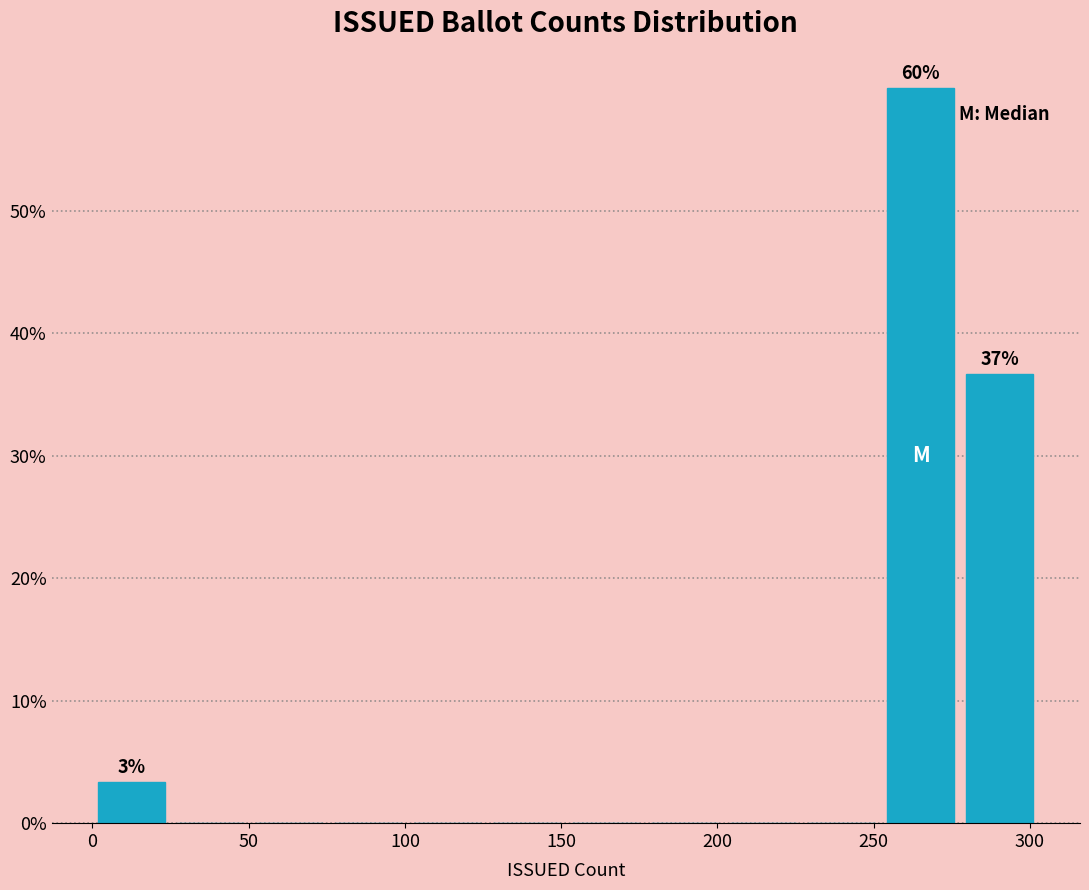

Which range on the x-axis has the tallest bar?

255 to 280